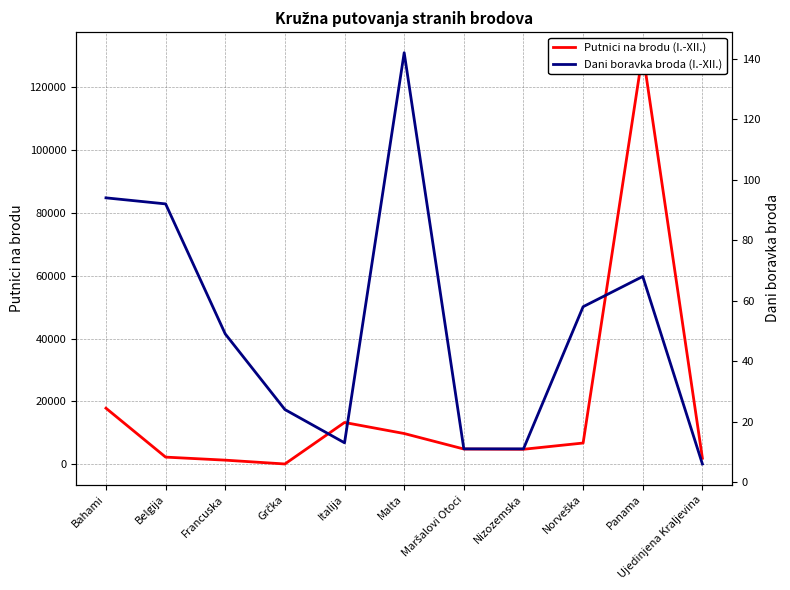

Which series changed the most between Italija and Panama?

Putnici na brodu (I.-XII.)